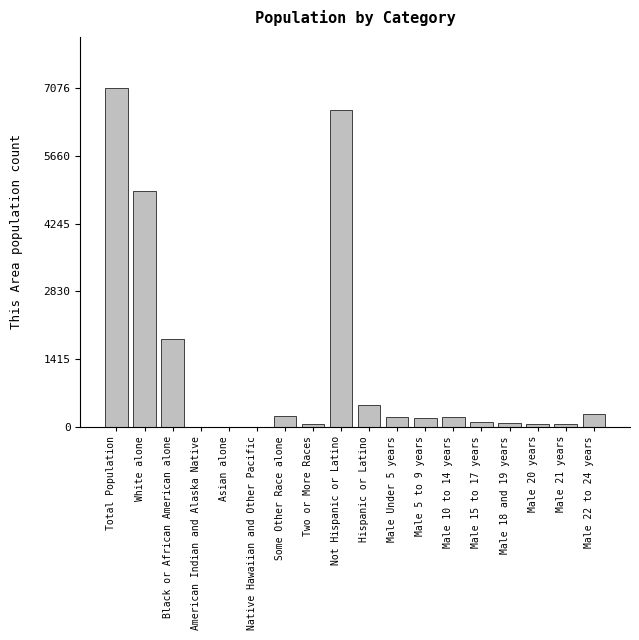

Which has a higher value, Native Hawaiian and Other Pacific or Male 5 to 9 years?

Male 5 to 9 years